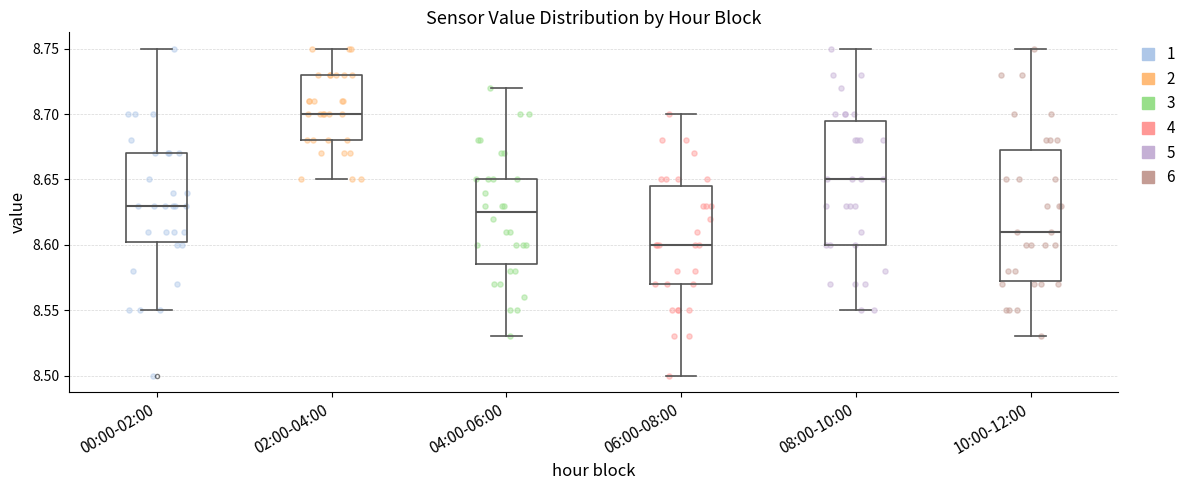

Where is the lower edge of the box for 04:00-06:00 on the y-axis? The values are not printed on the chart, so give them approximately, as read against the axis.

8.585